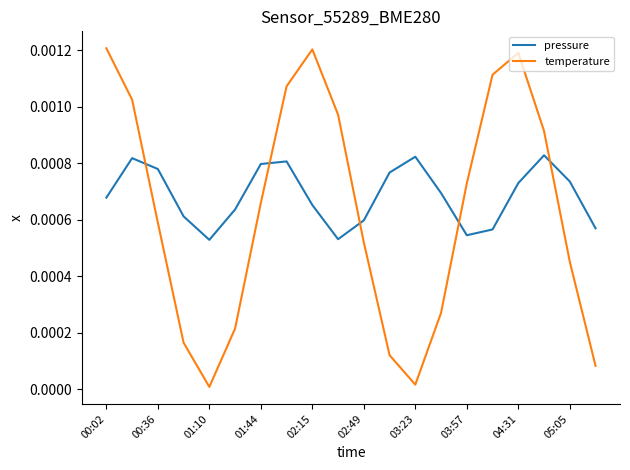

List the series in order of their peak value, lowest first.

pressure, temperature